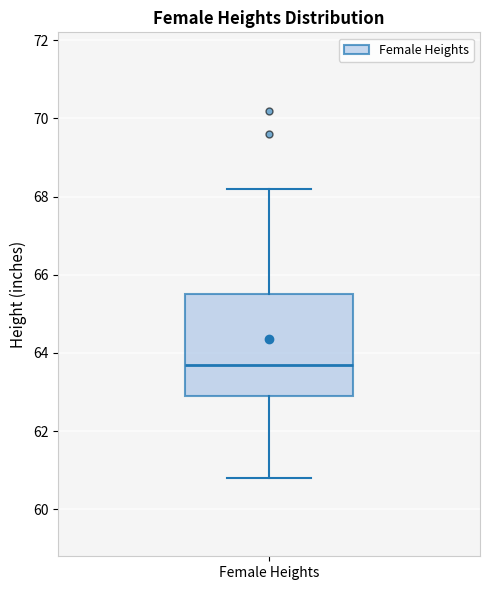

Transcribe this box plot: give where the median line is, the range the box spans, and where the two whiskers end, as read against the y-axis. The values are not printed on the chart, so give them approximately, as read against the axis.

median 63.8, box 63.0 to 65.6, whiskers 60.8 to 68.2